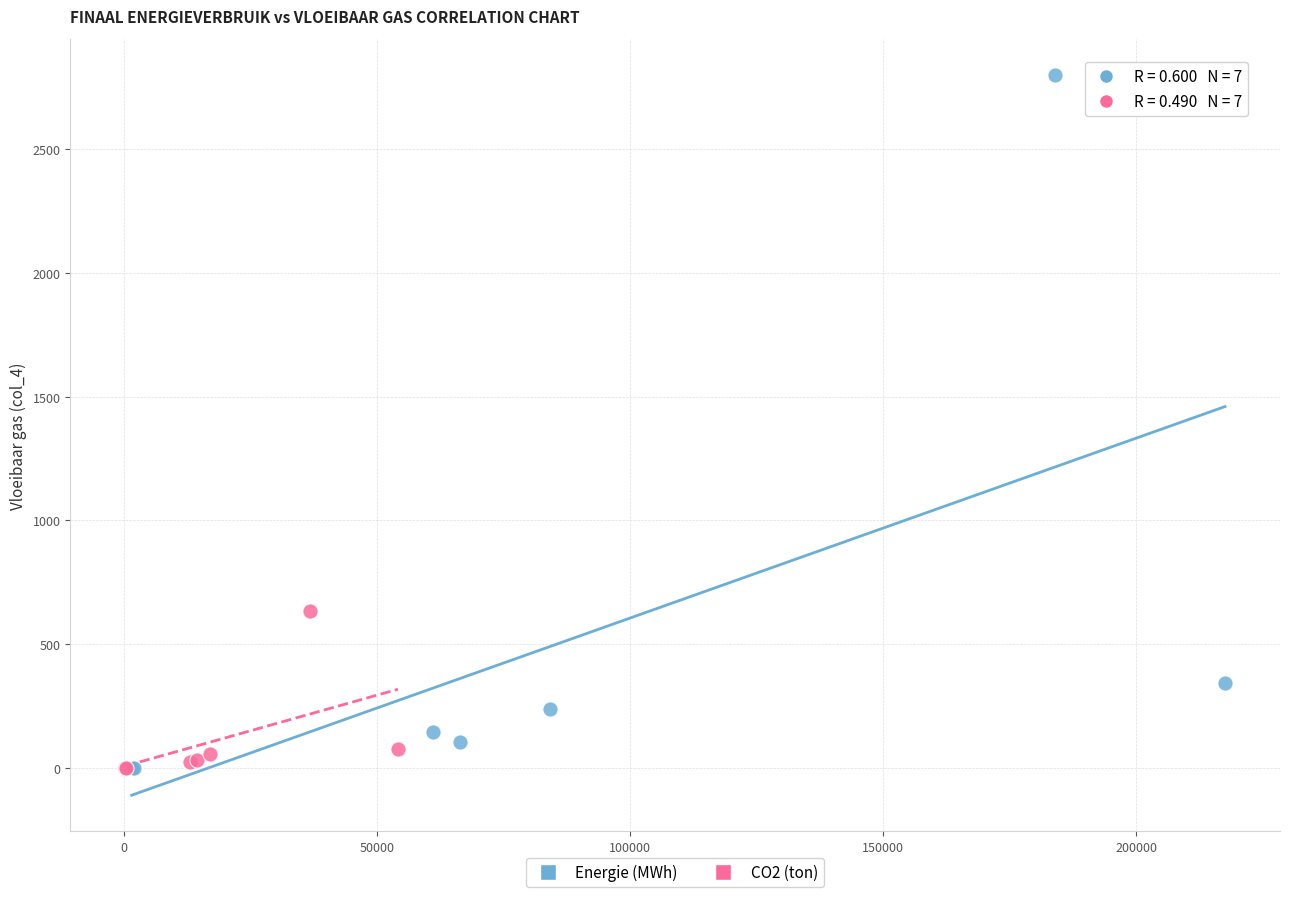

Which series contains the highest Y value?

Energie (MWh)